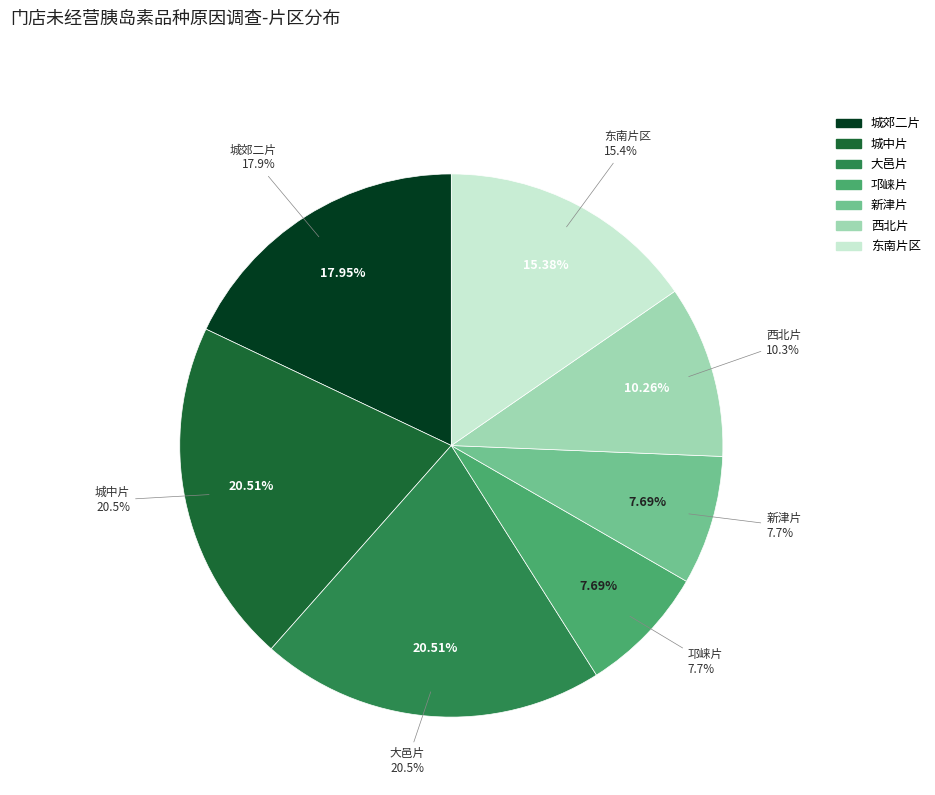

What percentage is the 城中片 slice, to the nearest percent?

21%